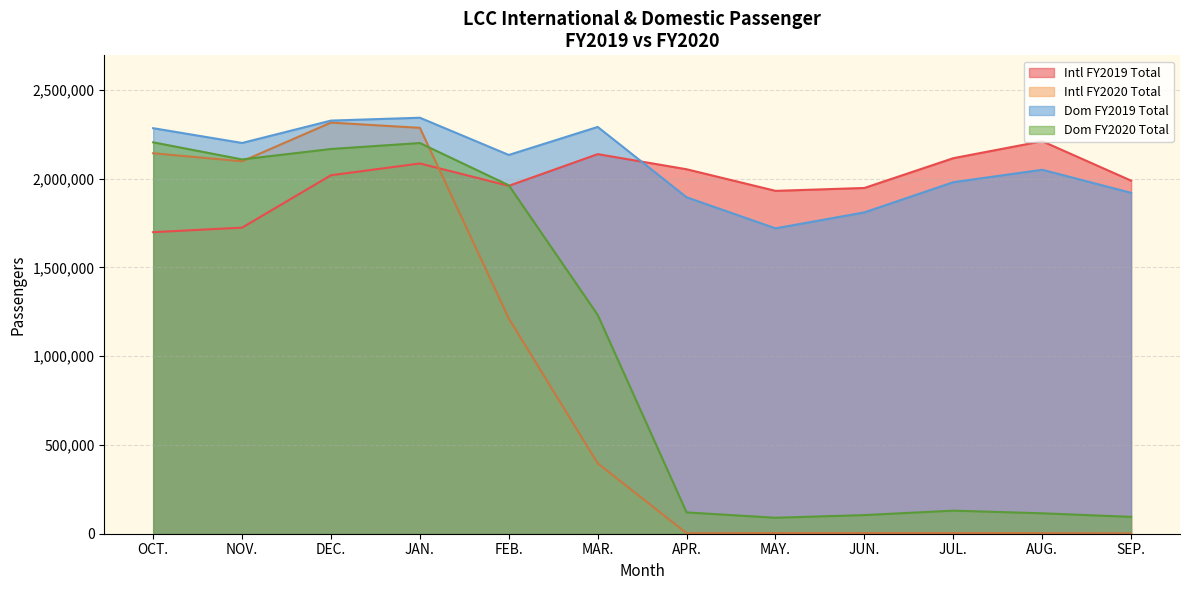

Where do Dom FY2019 Total and Intl FY2019 Total first cross each other?

MAR. and APR.